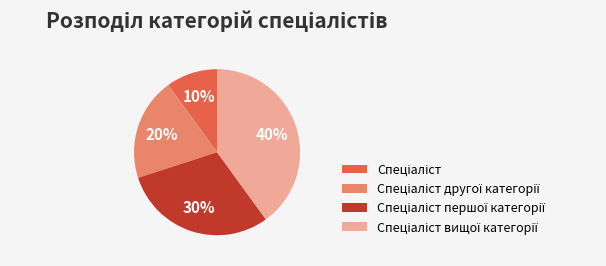

Is there any slice that represents more than half of the pie?

No